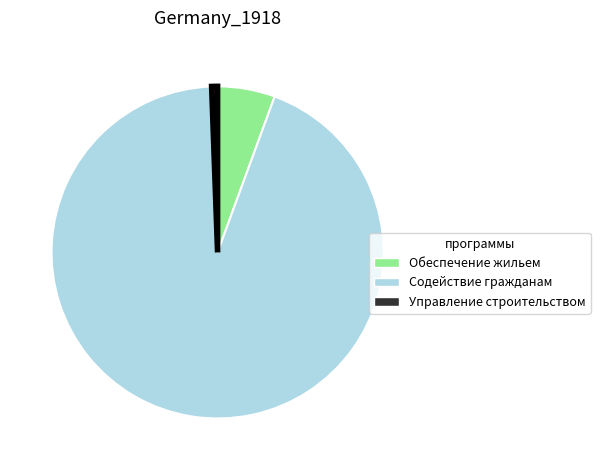

Is there a majority slice in this chart?

Yes